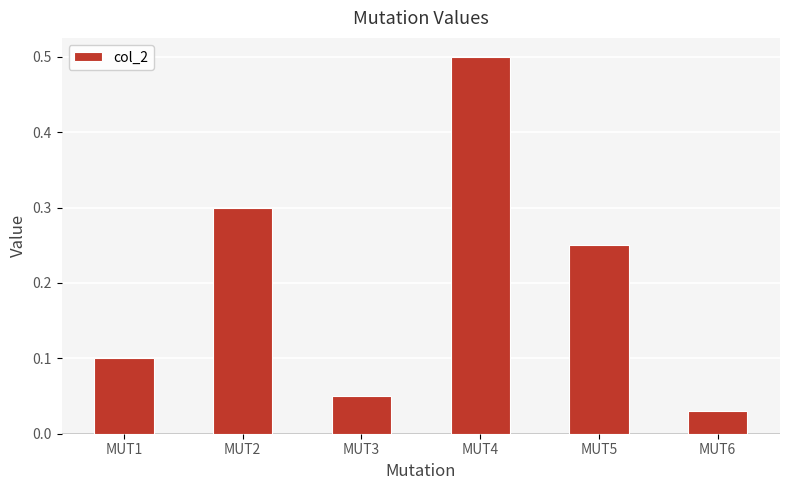

Rank the categories by value from lowest to highest.

MUT6, MUT3, MUT1, MUT5, MUT2, MUT4